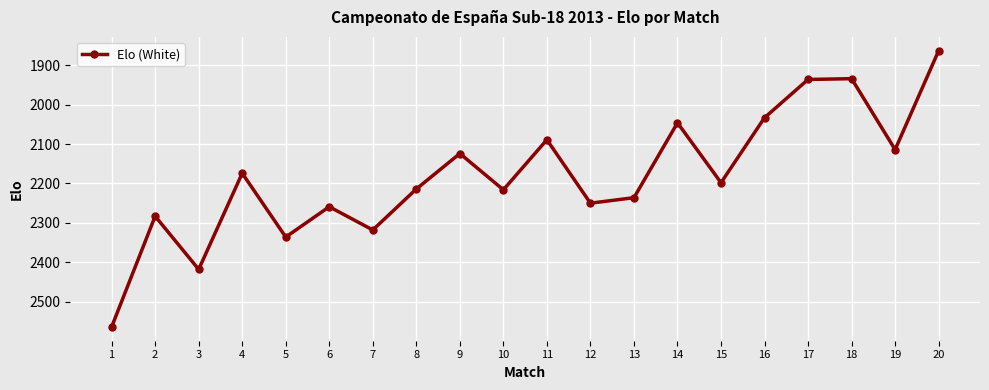

What is the smallest value displayed?

1863